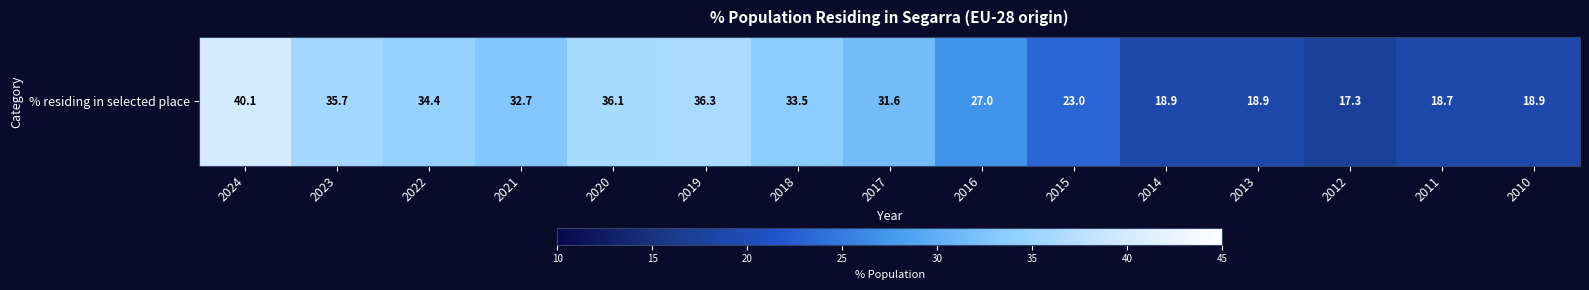

The value at 2023 is 35.7. True or false?

True